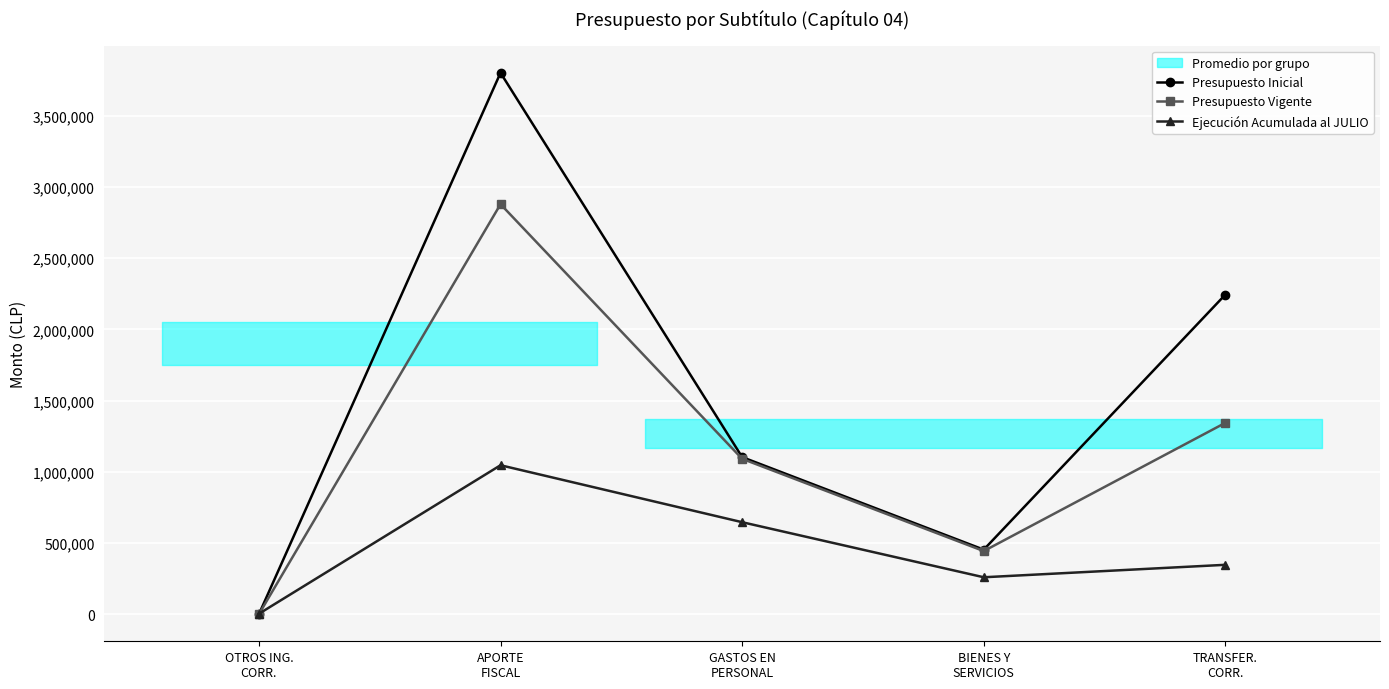

Which series has the largest total across all categories?

Presupuesto Inicial